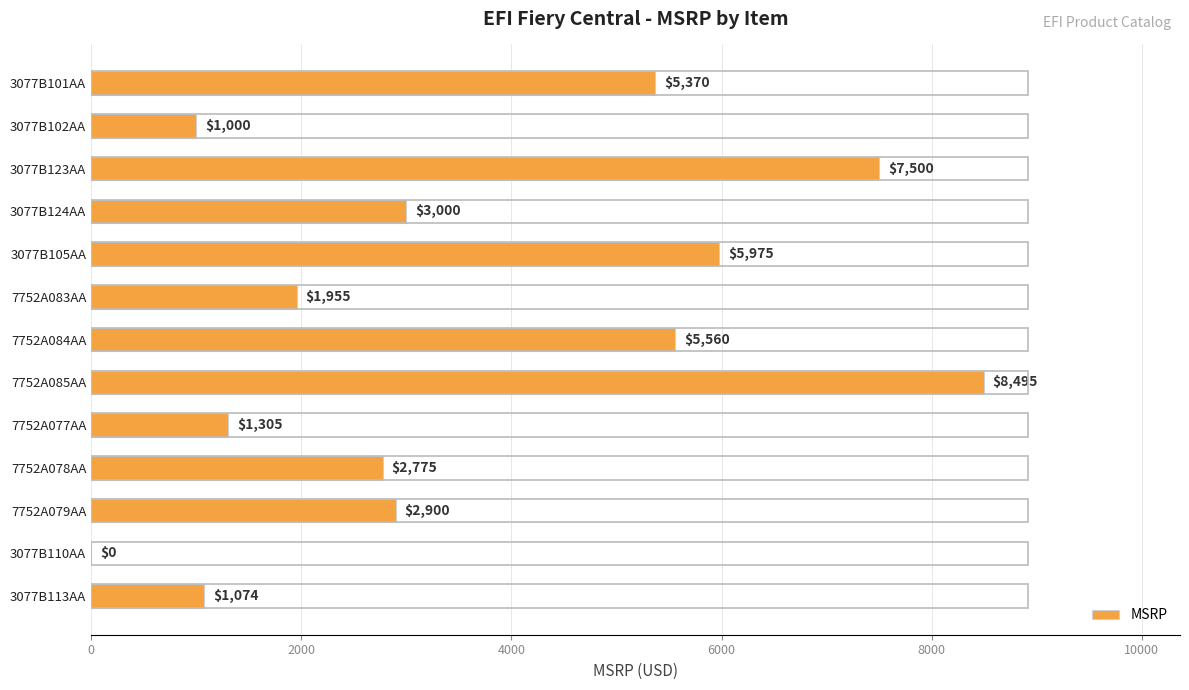

At which label is the value closest to 4247?

3077B101AA